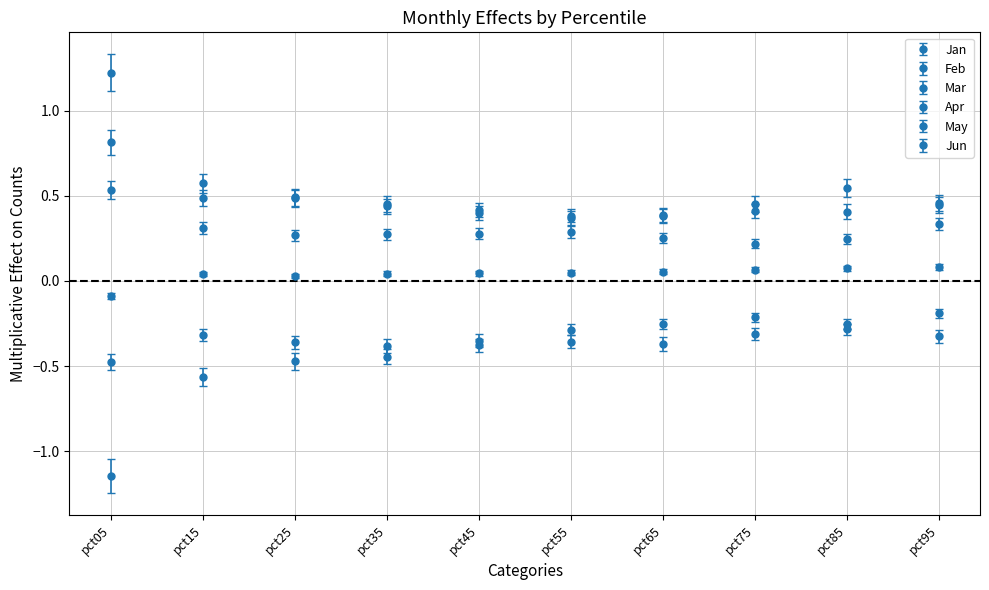

At which label does Mar reach its peak?

pct85